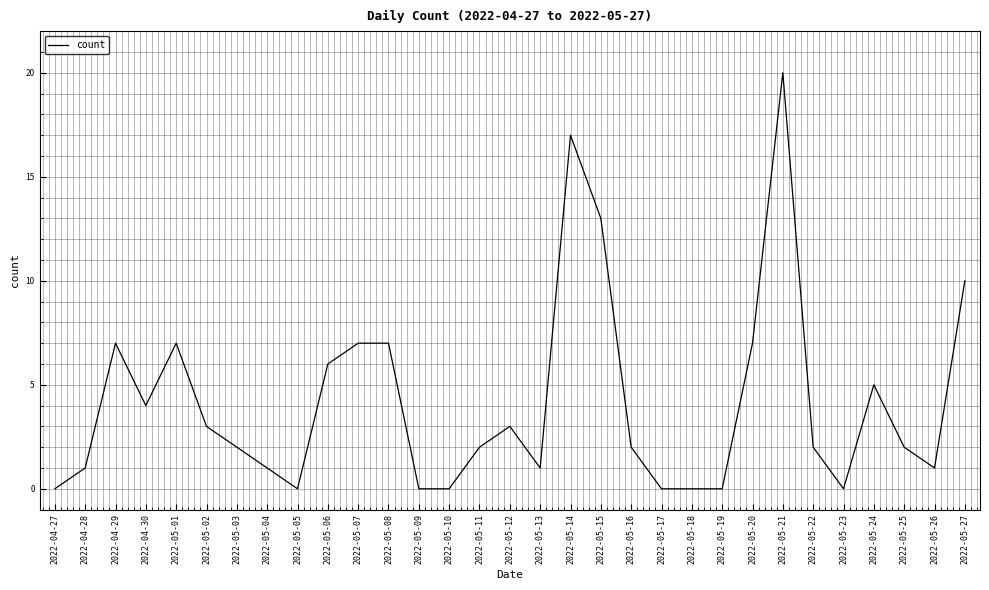

What is the greatest value displayed?

20